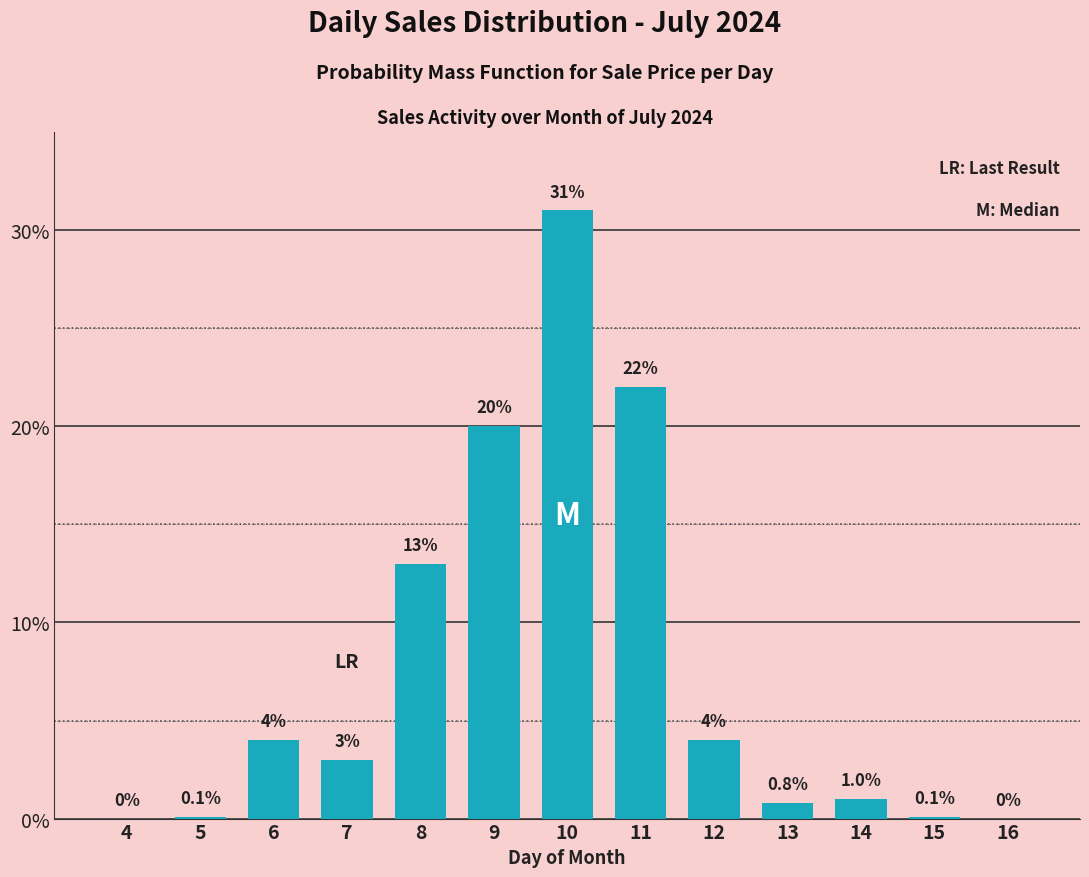

Reading left to right, list all the values displayed in this chart.

4=0.0	5=0.1	6=4.0	7=3.0	8=13.0	9=20.0	10=31.0	11=22.0	12=4.0	13=0.8	14=1.0	15=0.1	16=0.0